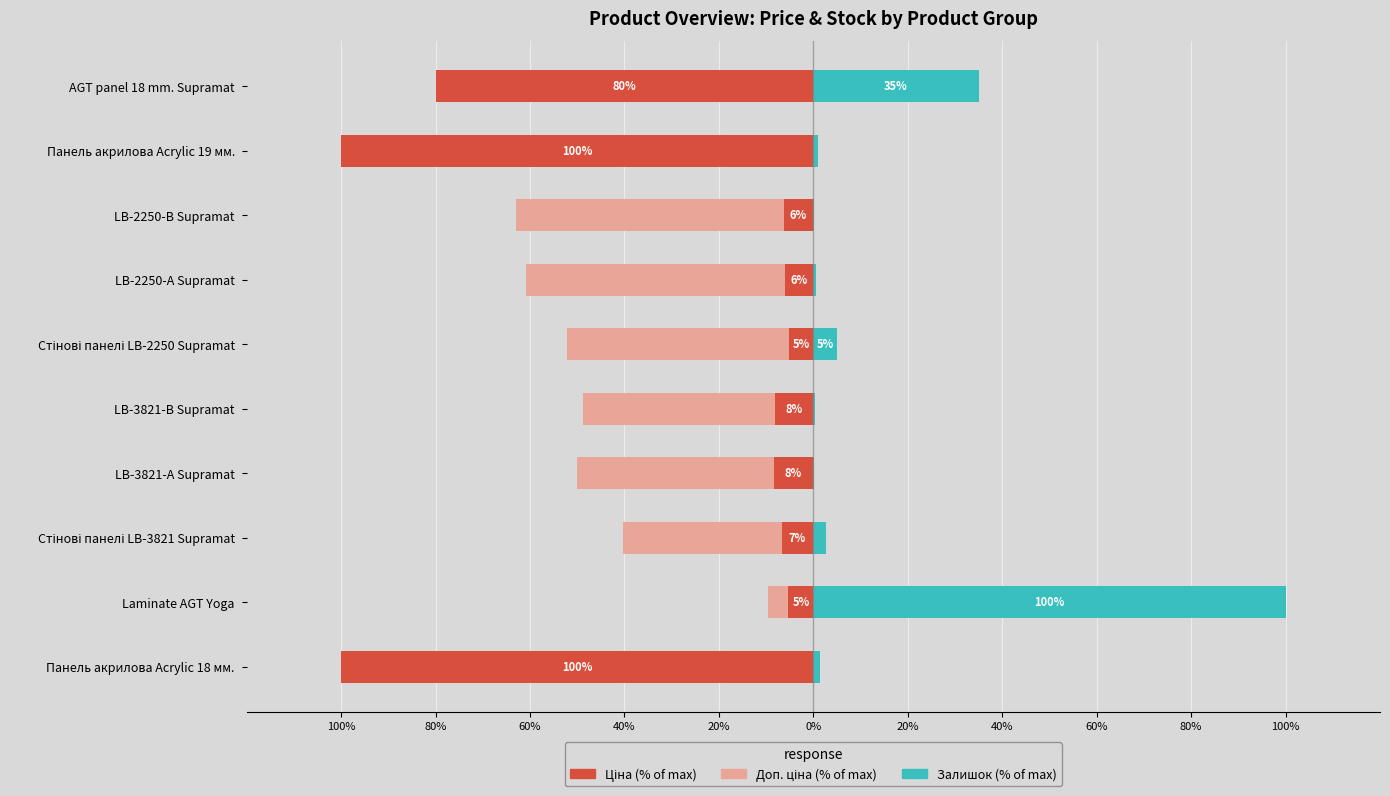

Reading left to right, transcribe all the data shown in this chart.

Ціна: -100.0	-5.3	-6.7	-8.4	-8.1	-5.2	-6.1	-6.3	-100.0	-79.9
Доп. ціна: 0.0	-4.4	-33.6	-41.8	-40.7	-47.0	-54.8	-56.7	0.0	0.0
Залишок: 1.5	100.0	2.7	0.0	0.3	5.1	0.5	0.2	1.0	35.0